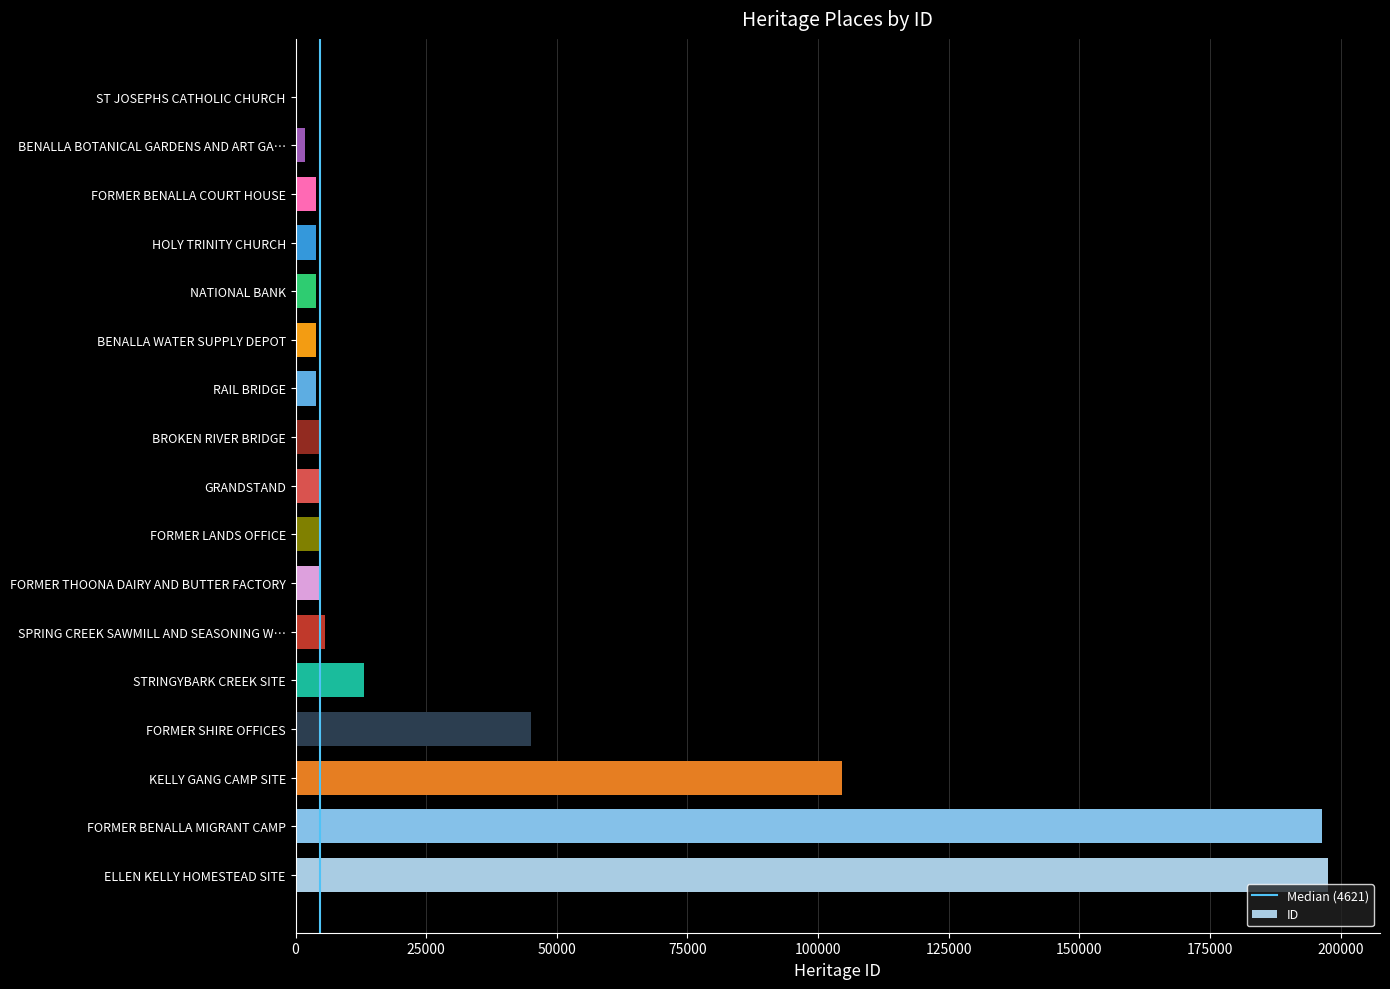

What is the maximum value shown in the chart?

197646